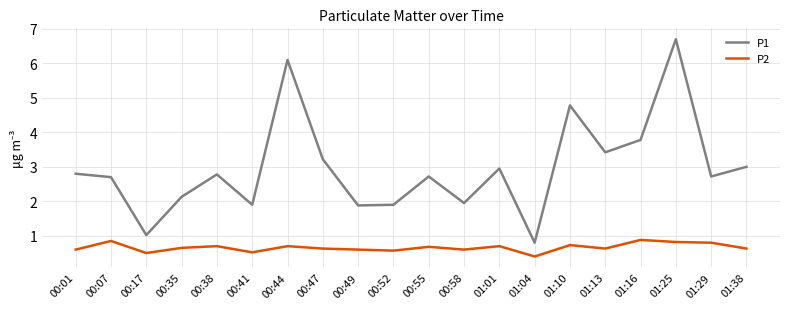

Is it true that P2 equals 0.7 at 01:01?

True